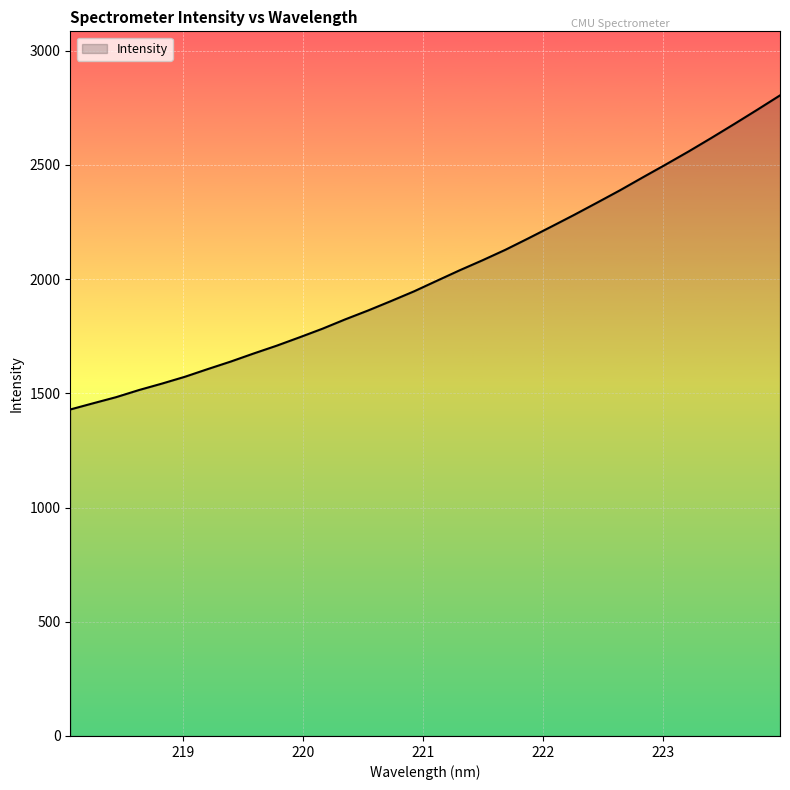

What is the difference between the maximum and minimum values?

1374.9